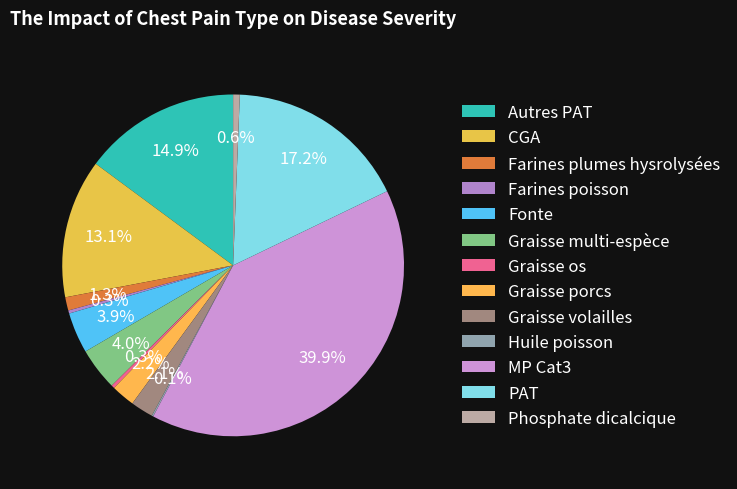

True or false: Graisse porcs accounts for 2% of the total.

True